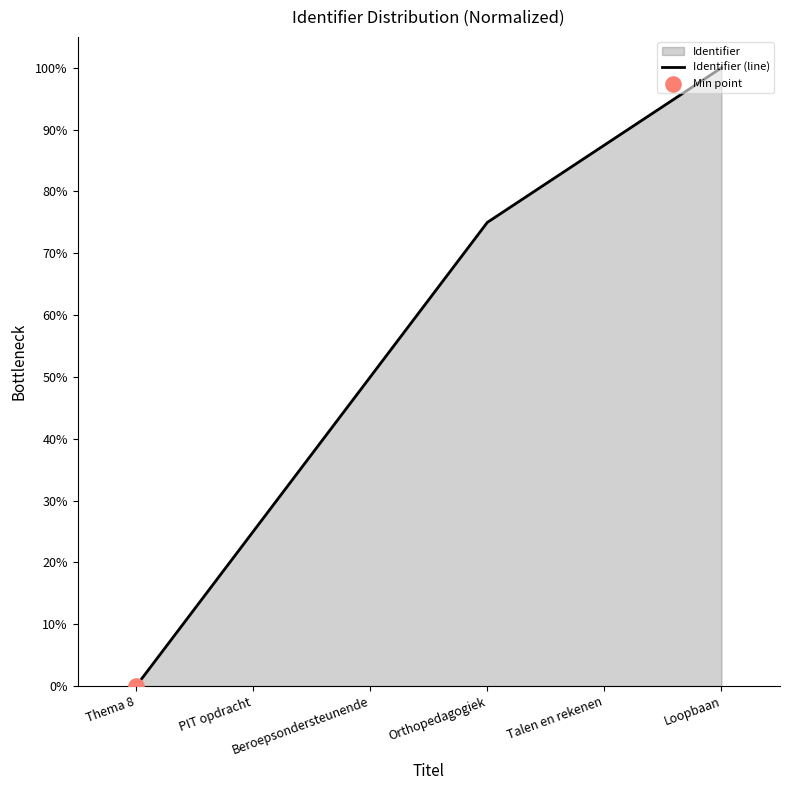

What is the ratio of the value at Talen en rekenen to the value at Orthopedagogiek?

1.2